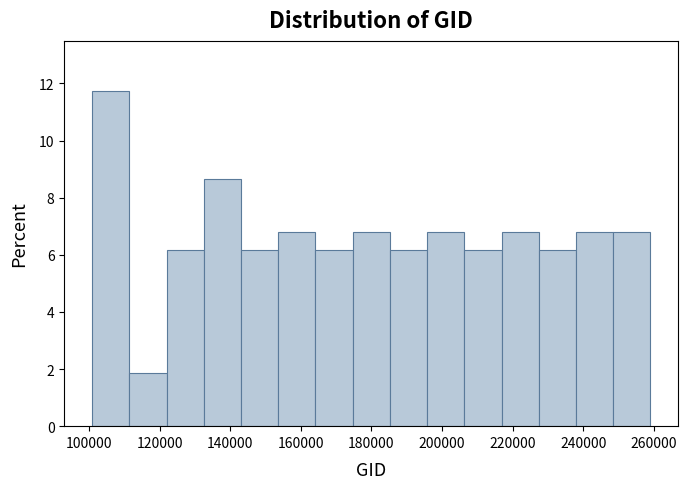

Which range on the x-axis has the tallest bar?

100000 to 112000